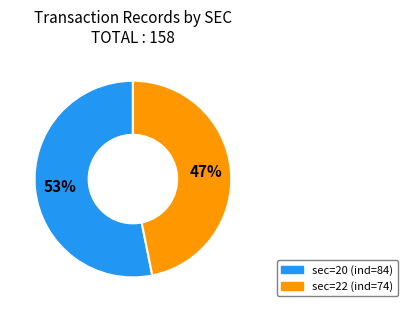

To the nearest percent, what is the difference between the largest and smallest slice percentages?

6%